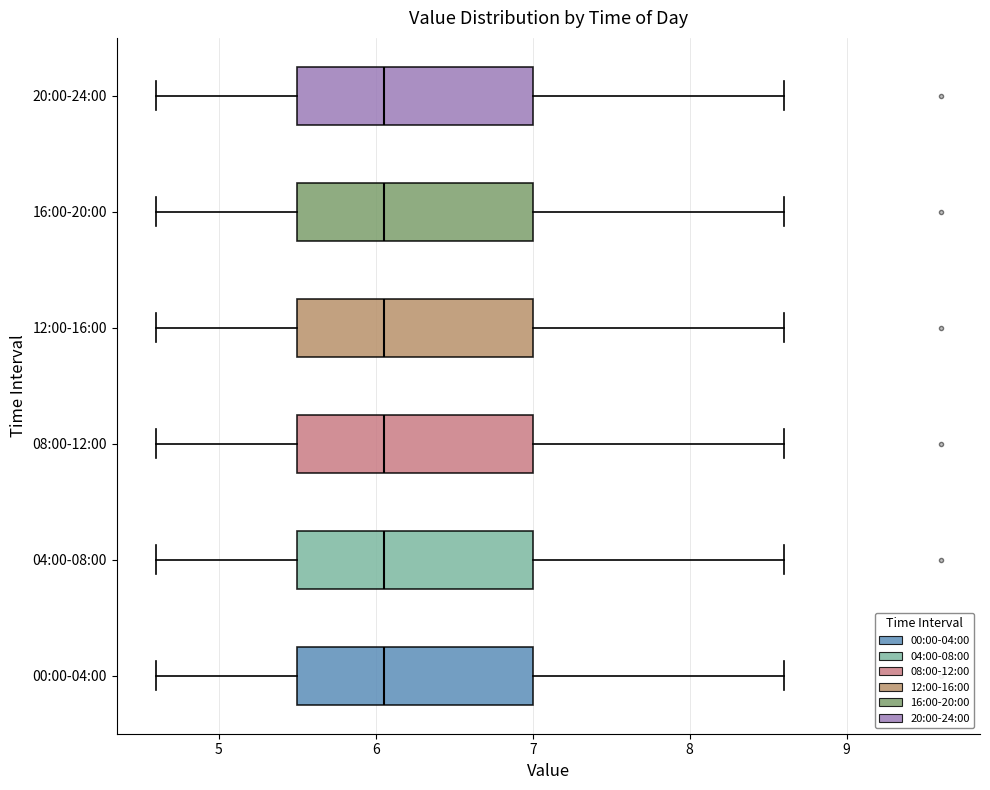

Reading bottom to top, transcribe this box plot: for each box, give where its median line is, the range the box spans, and where its two whiskers end, as read against the x-axis. The values are not printed on the chart, so give them approximately, as read against the axis.

00:00-04:00: median 6.1, box 5.5 to 7.0, whiskers 4.6 to 8.6
04:00-08:00: median 6.1, box 5.5 to 7.0, whiskers 4.6 to 8.6
08:00-12:00: median 6.1, box 5.5 to 7.0, whiskers 4.6 to 8.6
12:00-16:00: median 6.1, box 5.5 to 7.0, whiskers 4.6 to 8.6
16:00-20:00: median 6.1, box 5.5 to 7.0, whiskers 4.6 to 8.6
20:00-24:00: median 6.1, box 5.5 to 7.0, whiskers 4.6 to 8.6